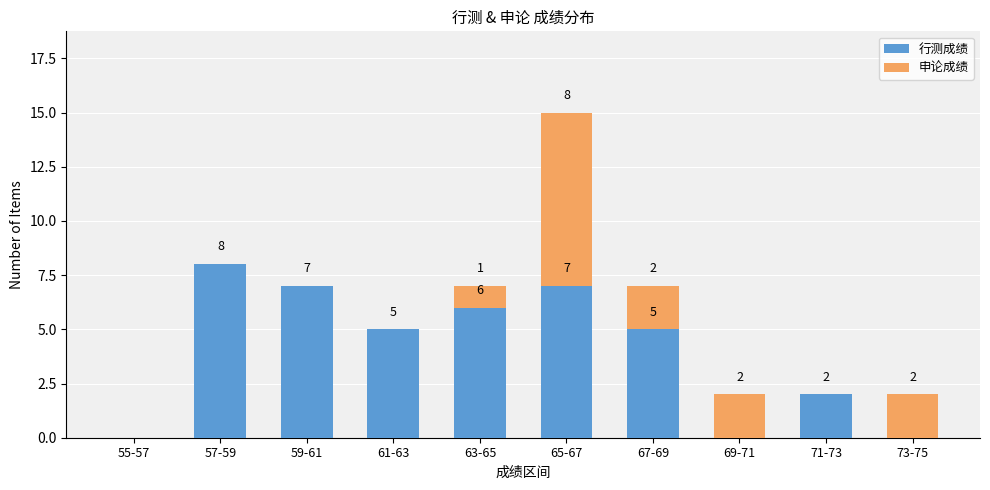

Reading right to left, what are the values for 行测成绩?

73-75=0	71-73=2	69-71=0	67-69=5	65-67=7	63-65=6	61-63=5	59-61=7	57-59=8	55-57=0